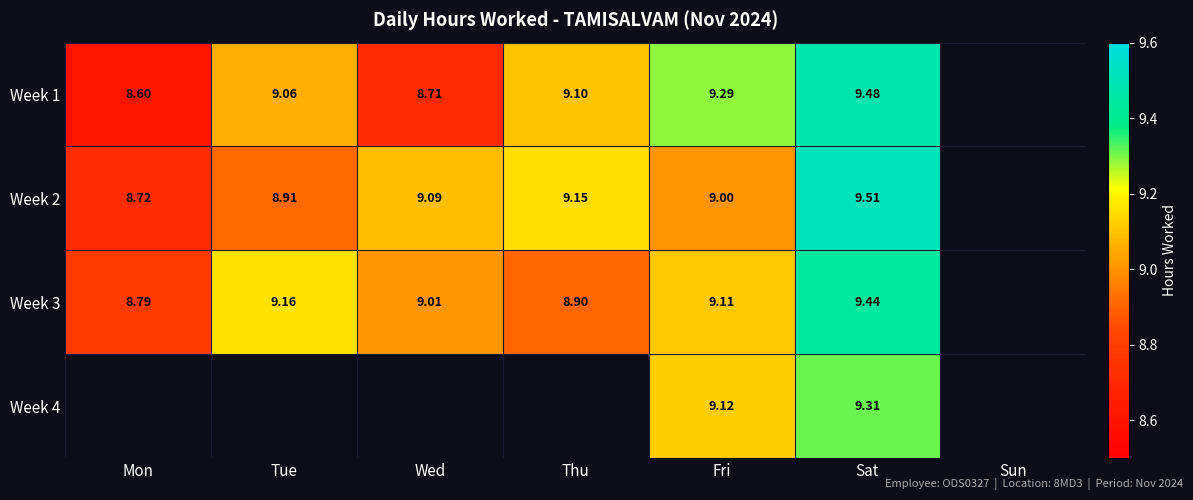

At which category does the chart reach its minimum across all series?

Mon